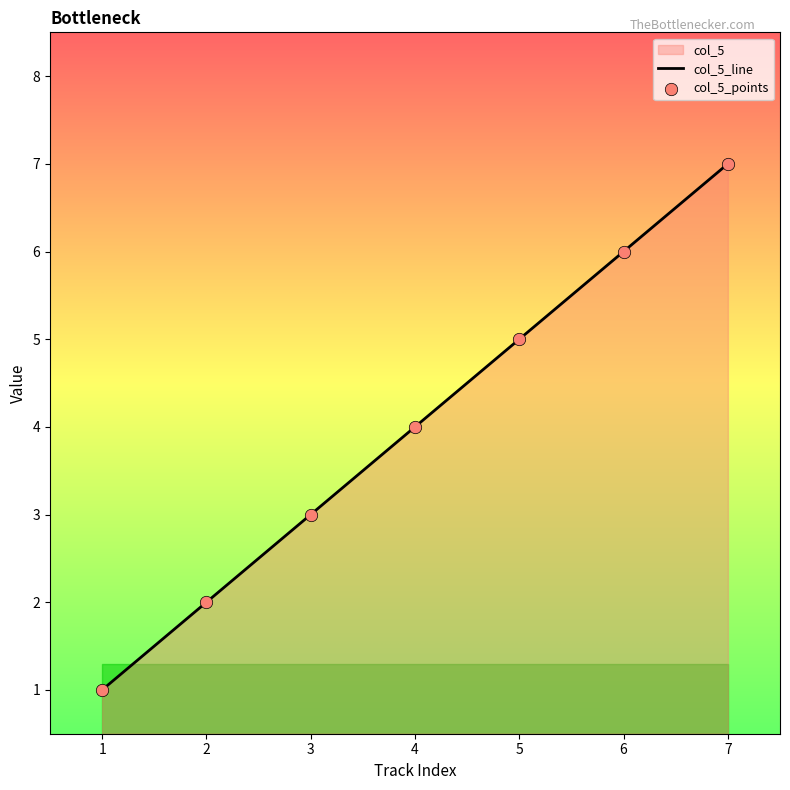

Which series reaches the maximum Y coordinate?

col_5_line